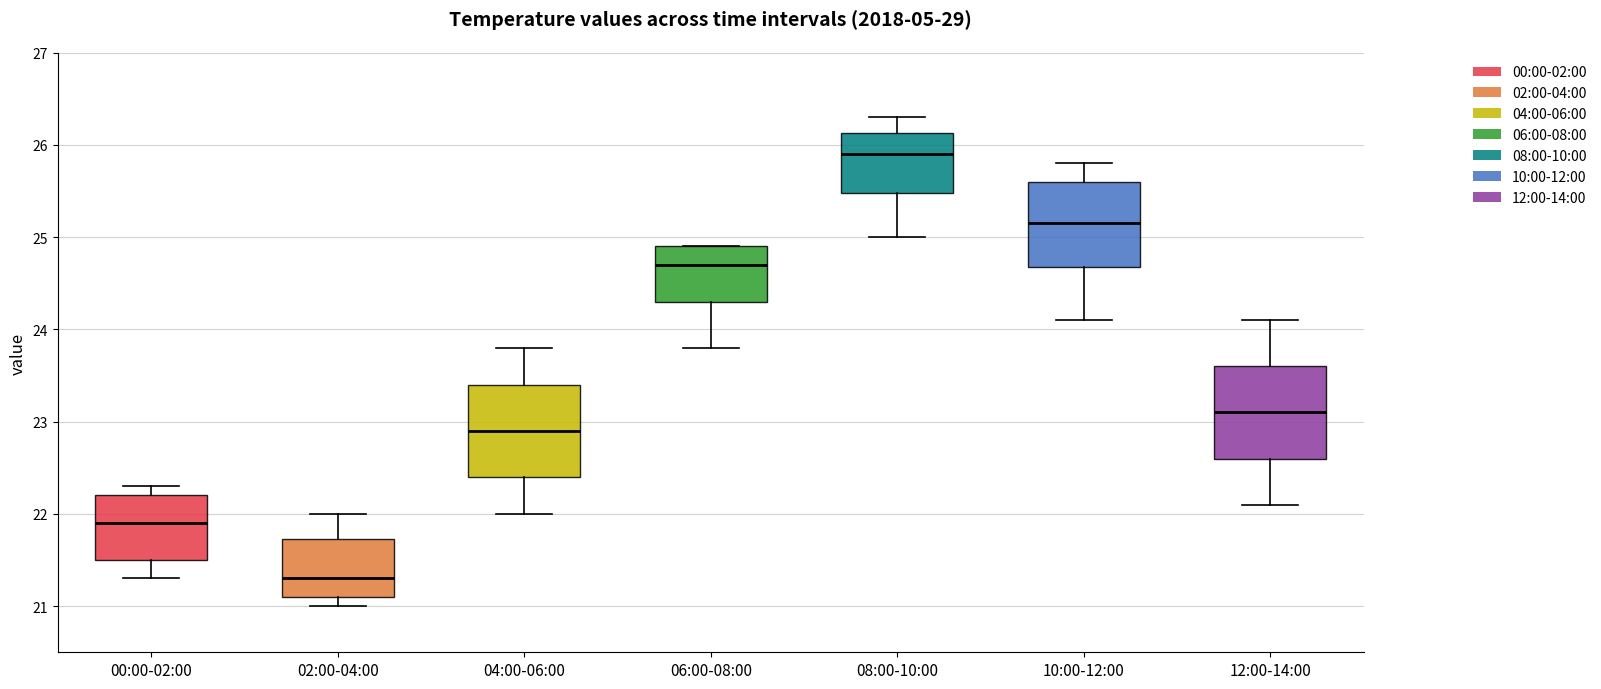

Which box has the highest median line?

08:00-10:00